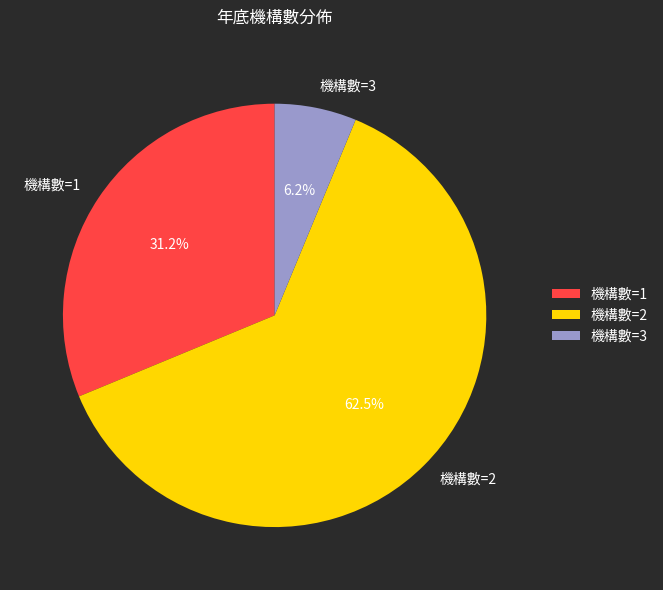

Is 機構數=3 the majority of the pie?

No